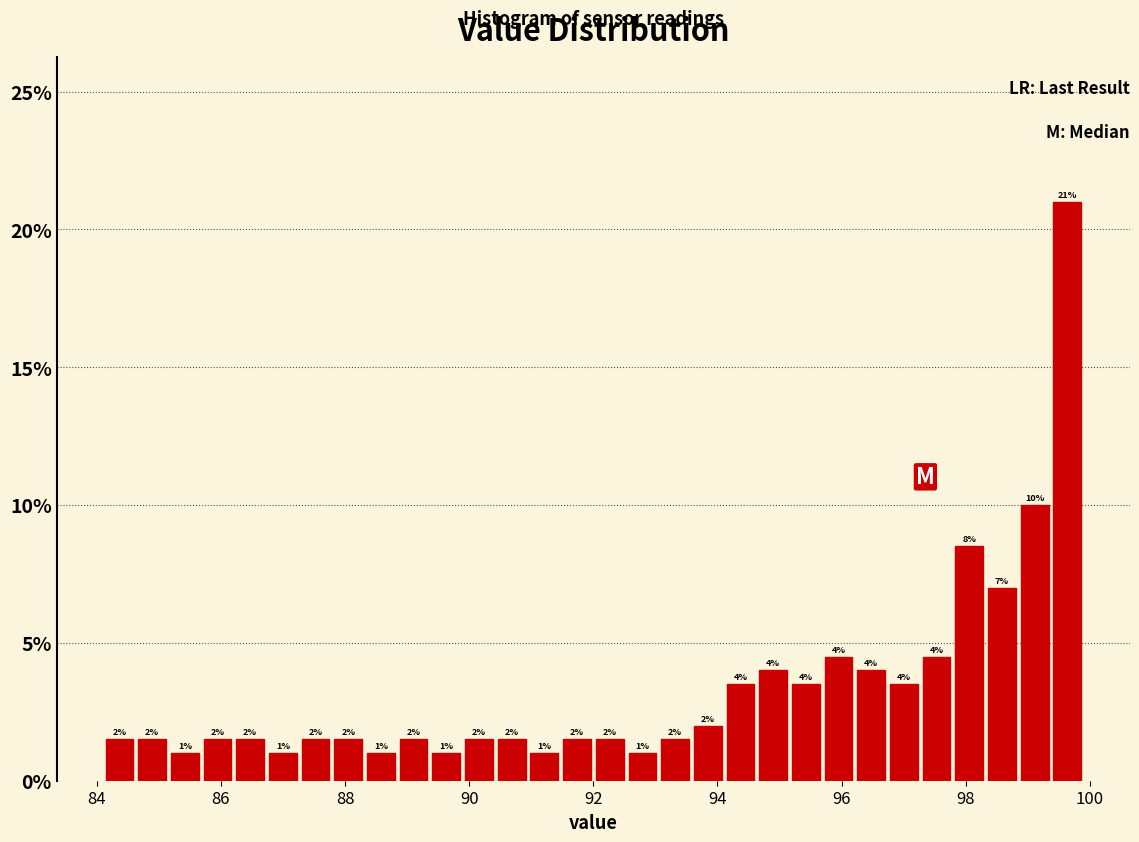

Read against the x-axis, roughly where is the centre of the tallest bar?

99.6